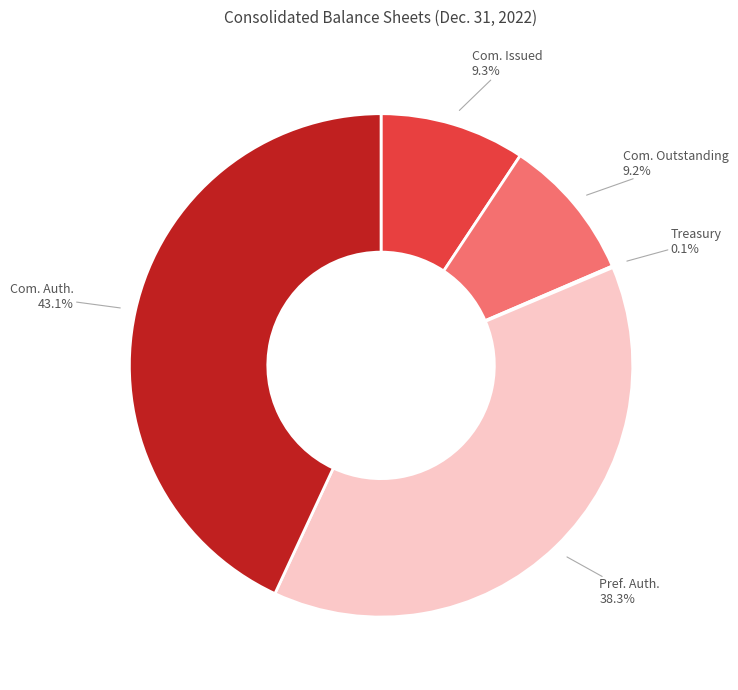

Is there any slice that represents more than half of the pie?

No